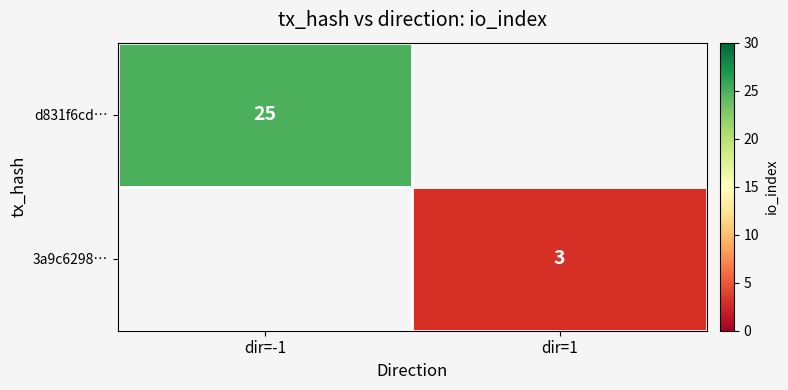

Is it true that d831f6cd… equals 15.7 at dir=-1?

False